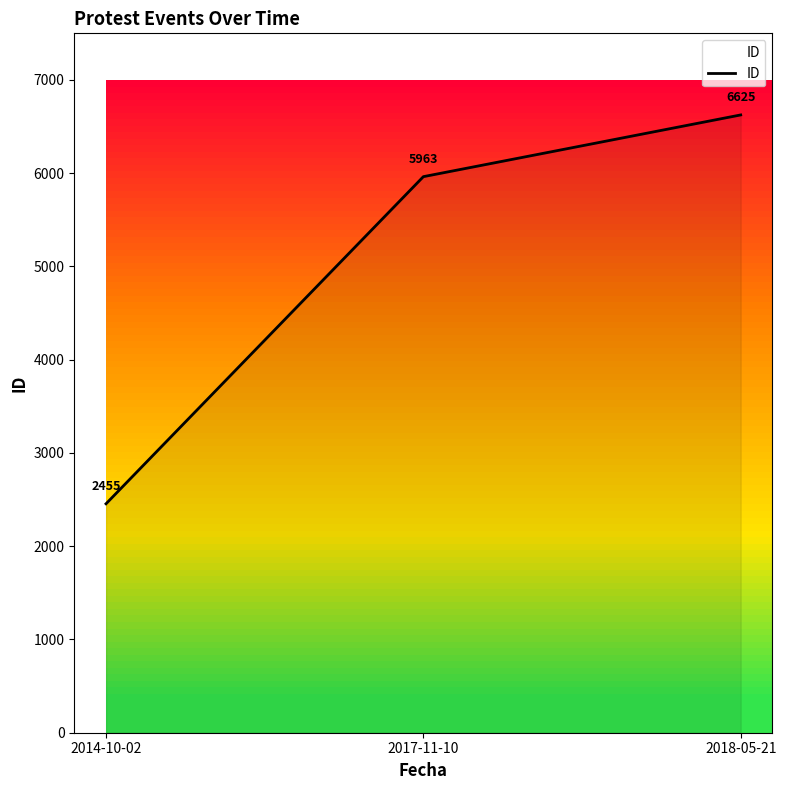

How many categories are shown in the chart?

3